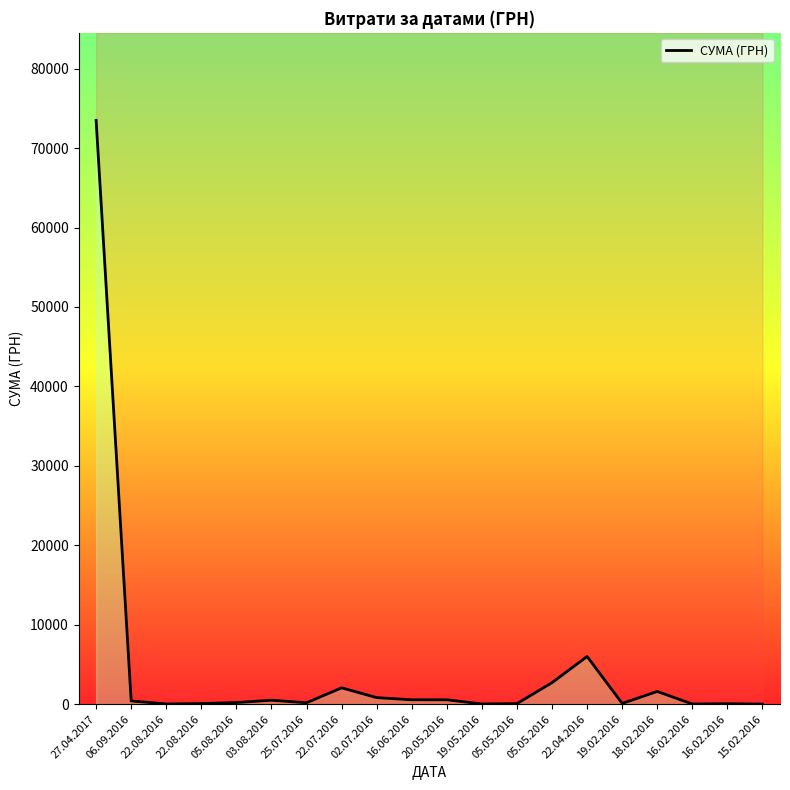

Rank the categories by value from lowest to highest.

15.02.2016, 16.02.2016, 22.08.2016, 19.05.2016, 16.02.2016, 22.08.2016, 05.05.2016, 19.02.2016, 25.07.2016, 05.08.2016, 06.09.2016, 03.08.2016, 20.05.2016, 16.06.2016, 02.07.2016, 18.02.2016, 22.07.2016, 05.05.2016, 22.04.2016, 27.04.2017